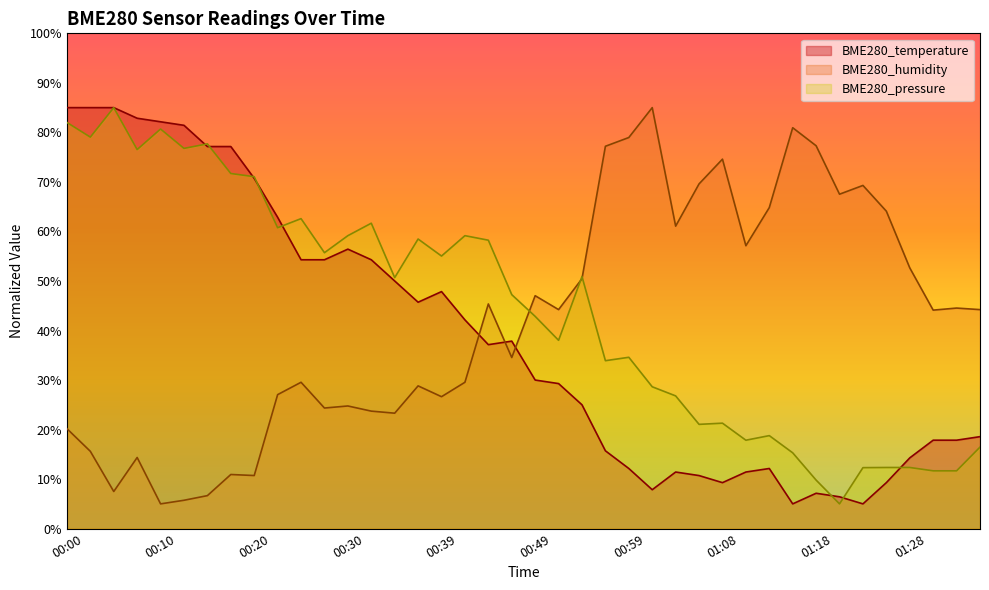

True or false: BME280_temperature and BME280_pressure intersect in this chart.

True